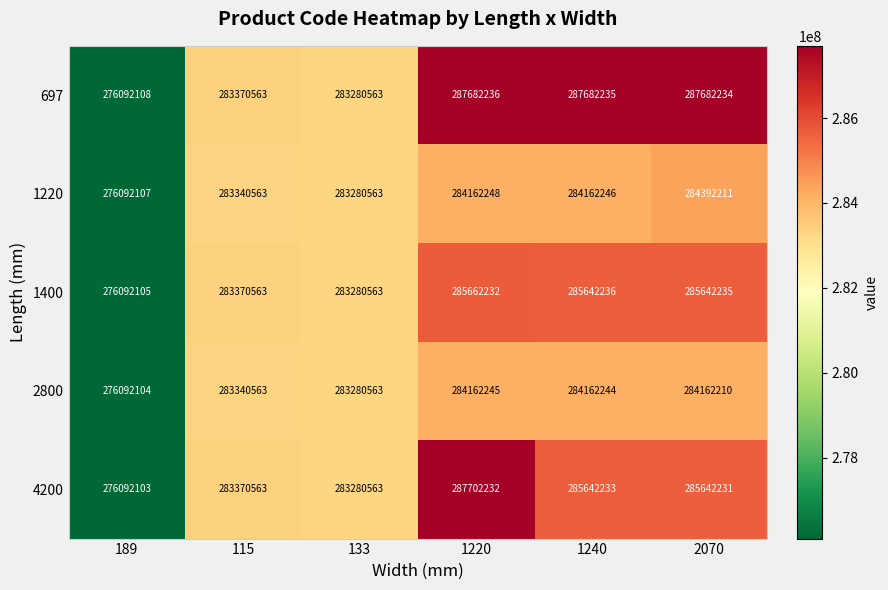

What is the minimum value shown in the chart?

276092103